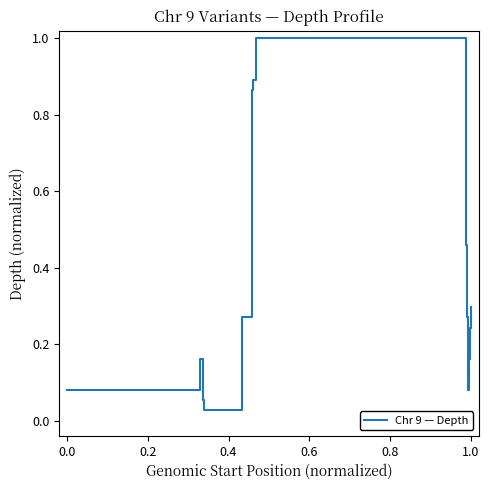

What is the difference between the maximum and minimum values?

1.0